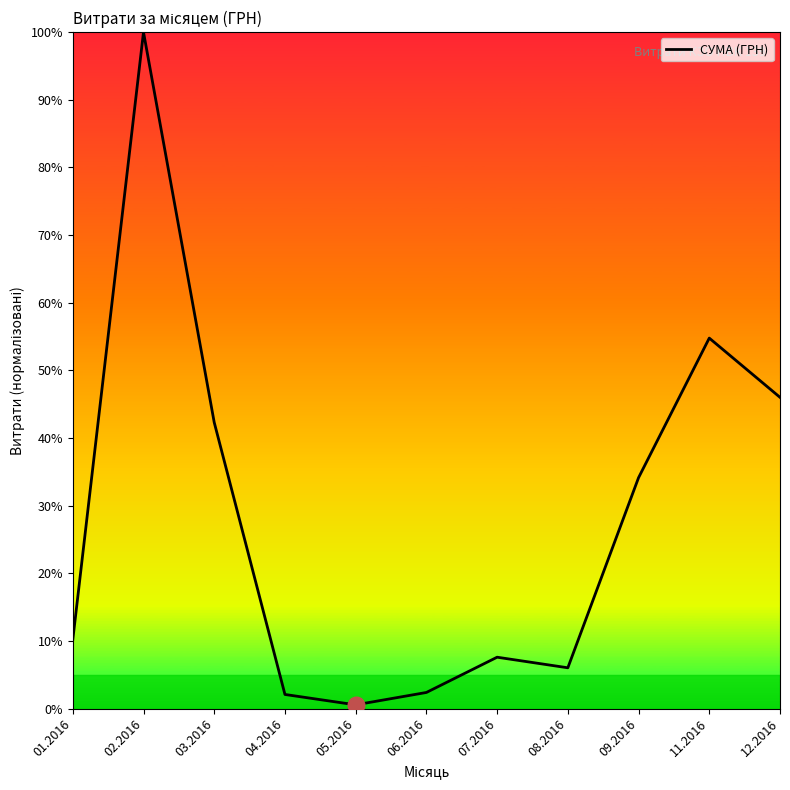

At which category does the chart reach its minimum across all series?

05.2016